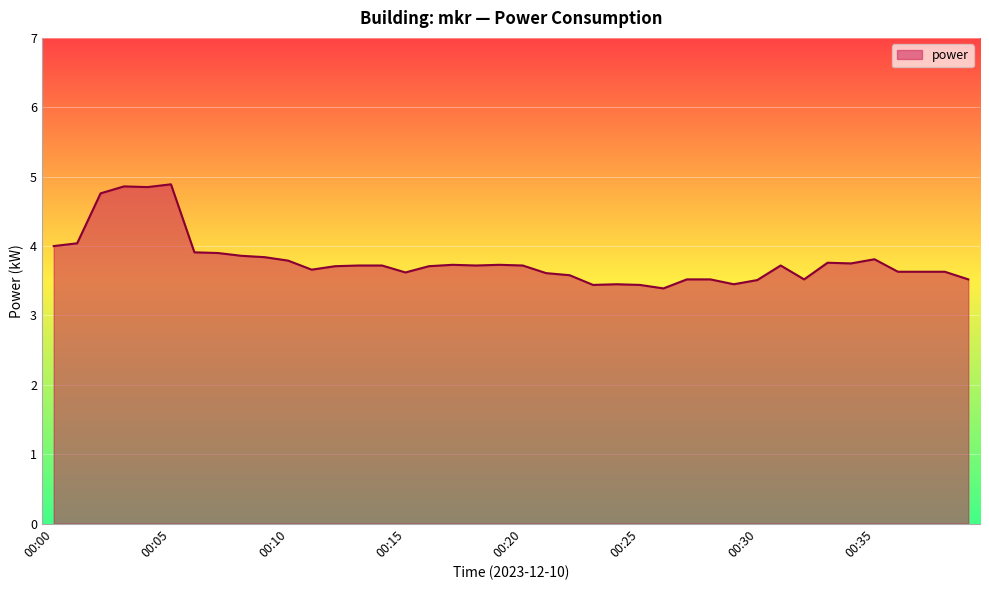

What is the minimum value shown in the chart?

3.4